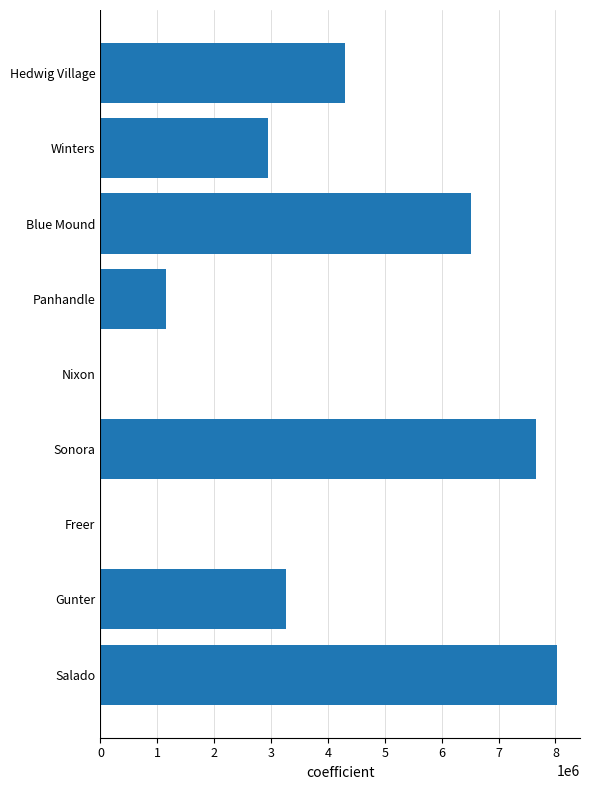

Are the bars horizontal?

Yes